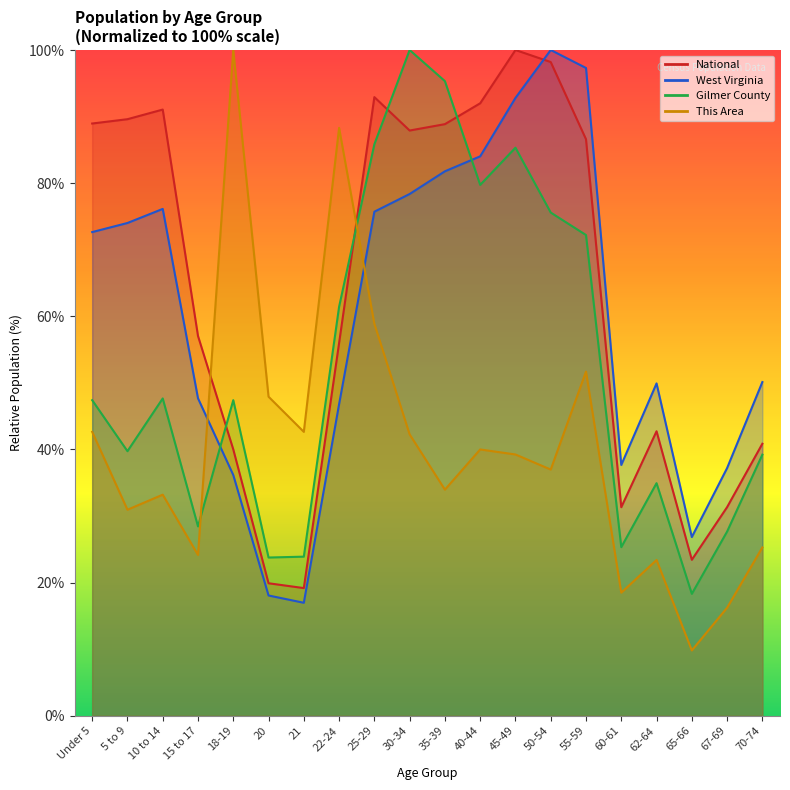

Which series has the largest range (max minus min)?

This Area